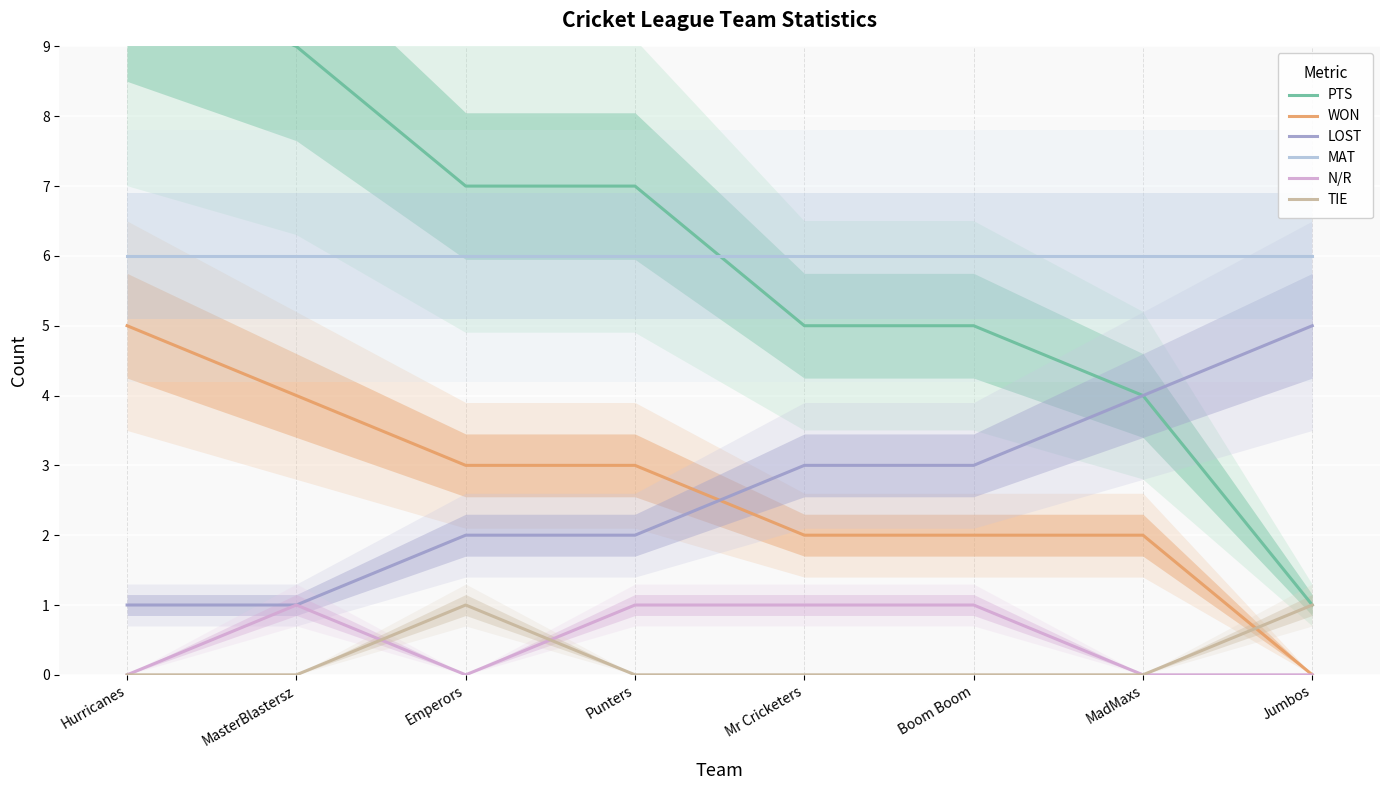

At which label is TIE closest to 0?

Hurricanes